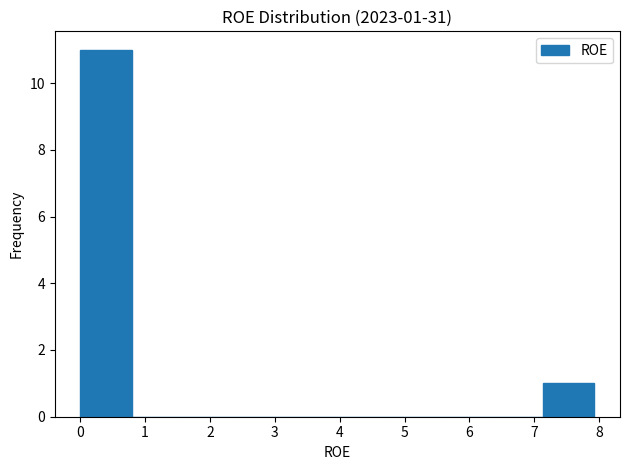

Which range on the x-axis has the tallest bar?

0.0 to 0.8